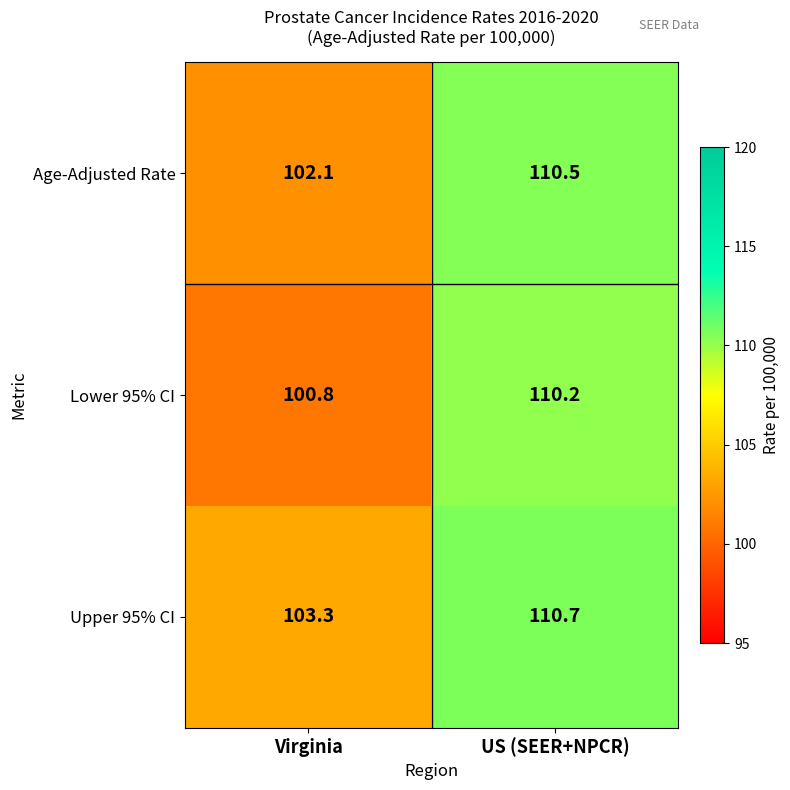

What is the average value of the Age-Adjusted Rate series?

106.3